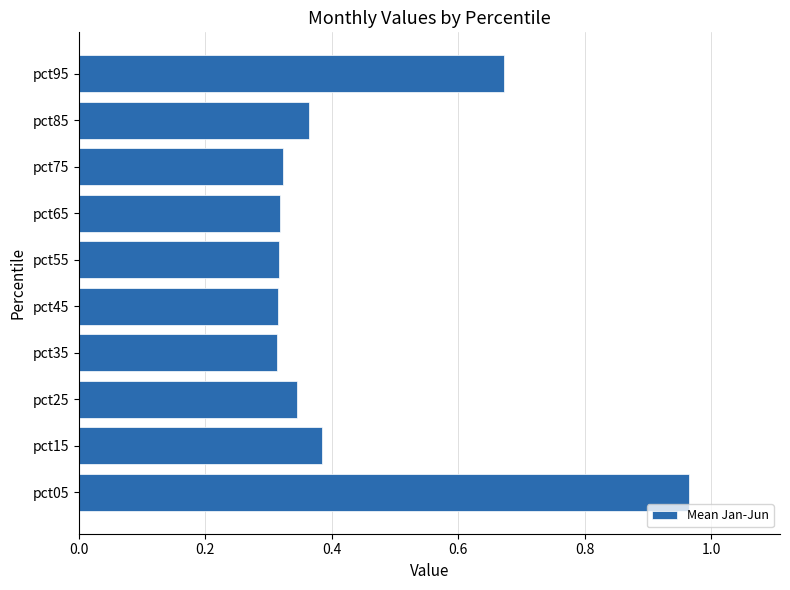

Which category has the highest value across all series?

pct05